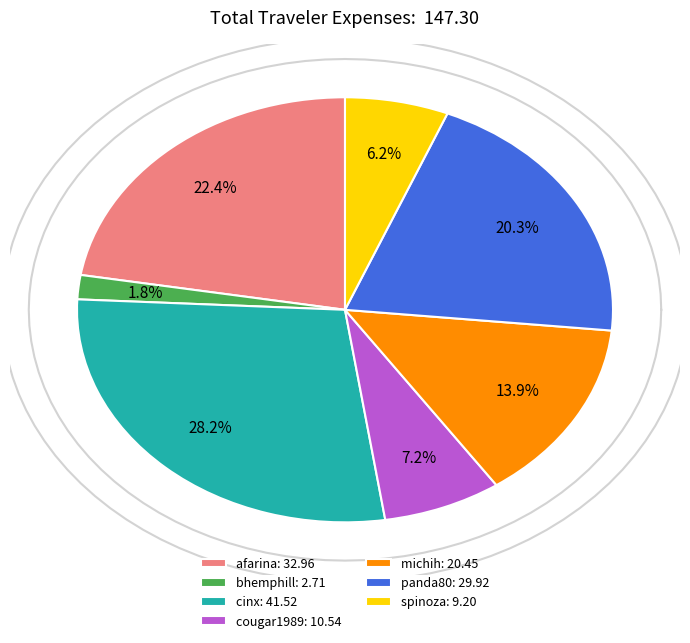

Approximately how many times larger is the value at panda80 compared to michih?

1.5